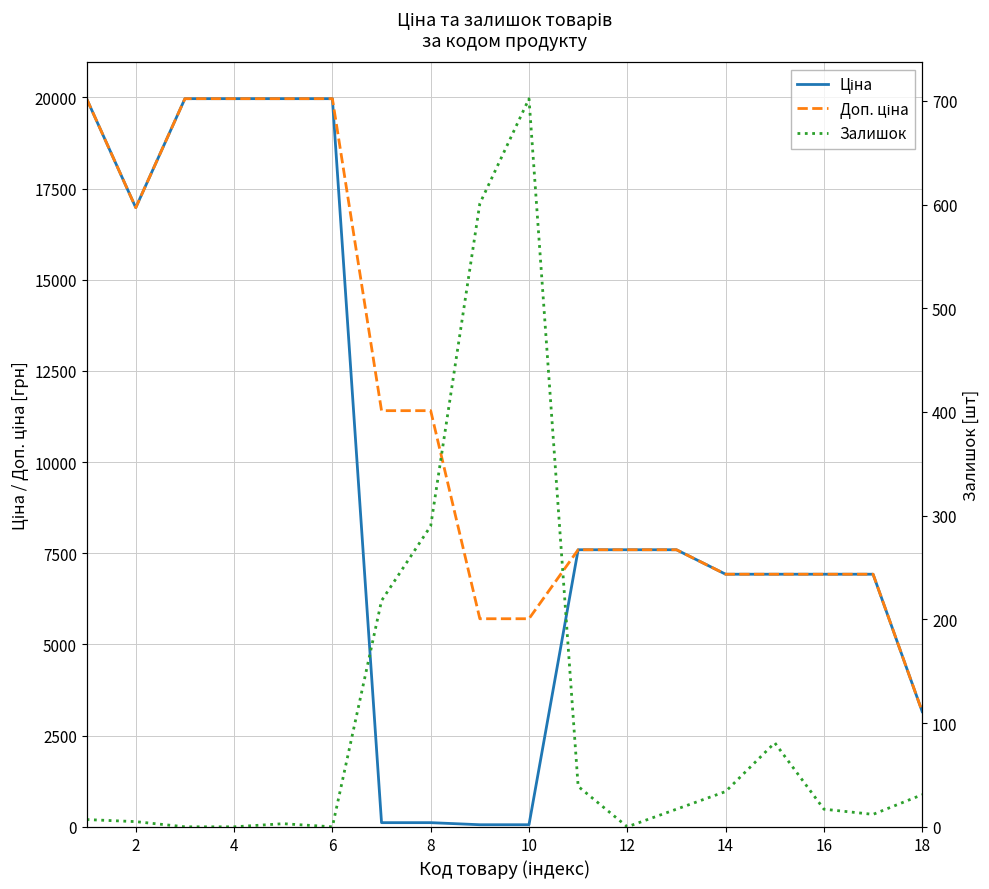

True or false: Ціна has more than 0 interior local peaks.

False